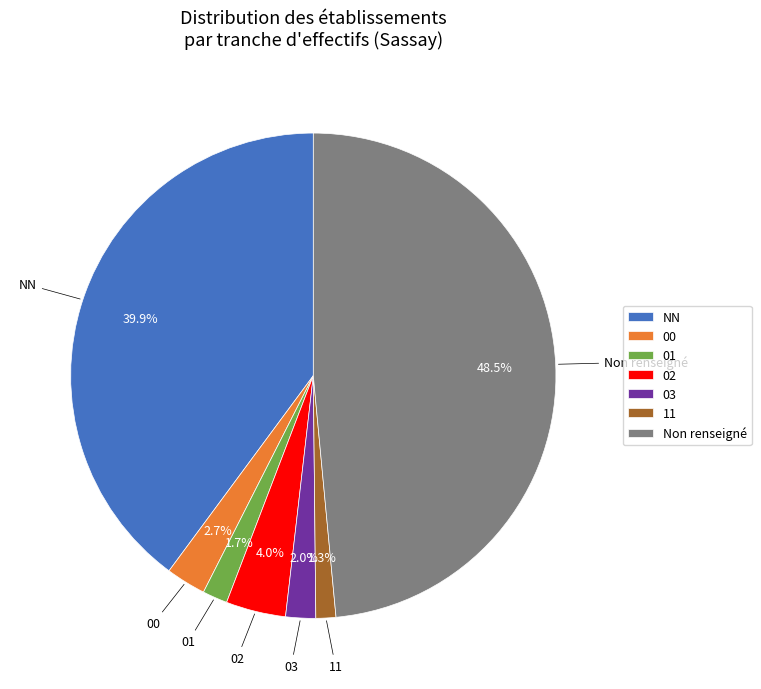

Combined, do 00 and 11 account for over 50%?

No